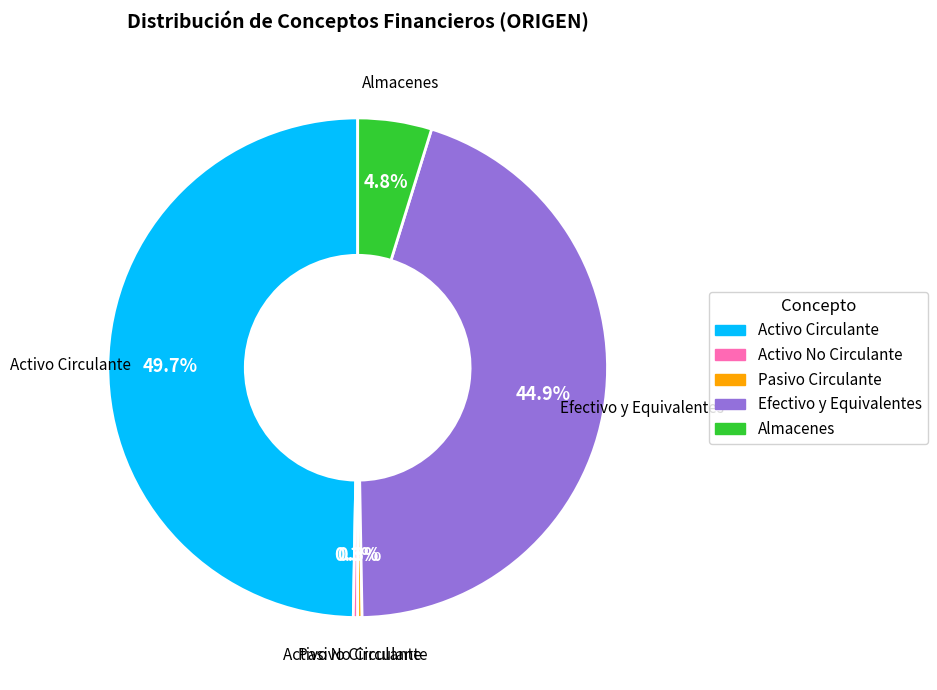

Does Activo No Circulante account for over 50% of the chart?

No